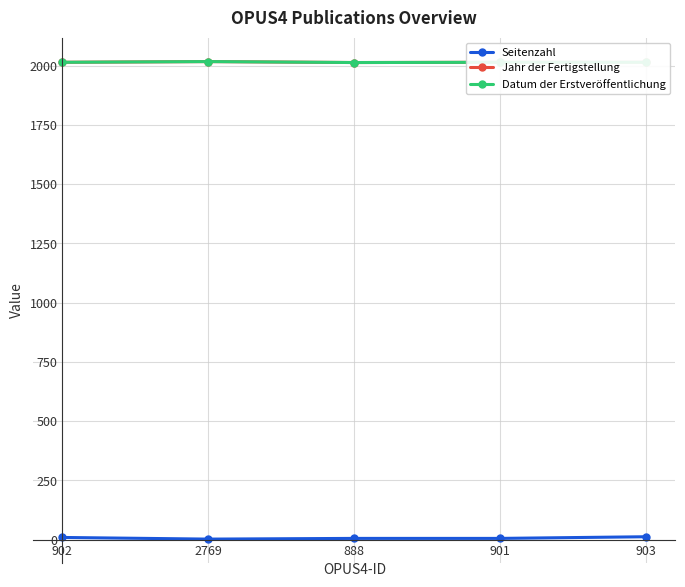

How many categories are shown in the chart?

5